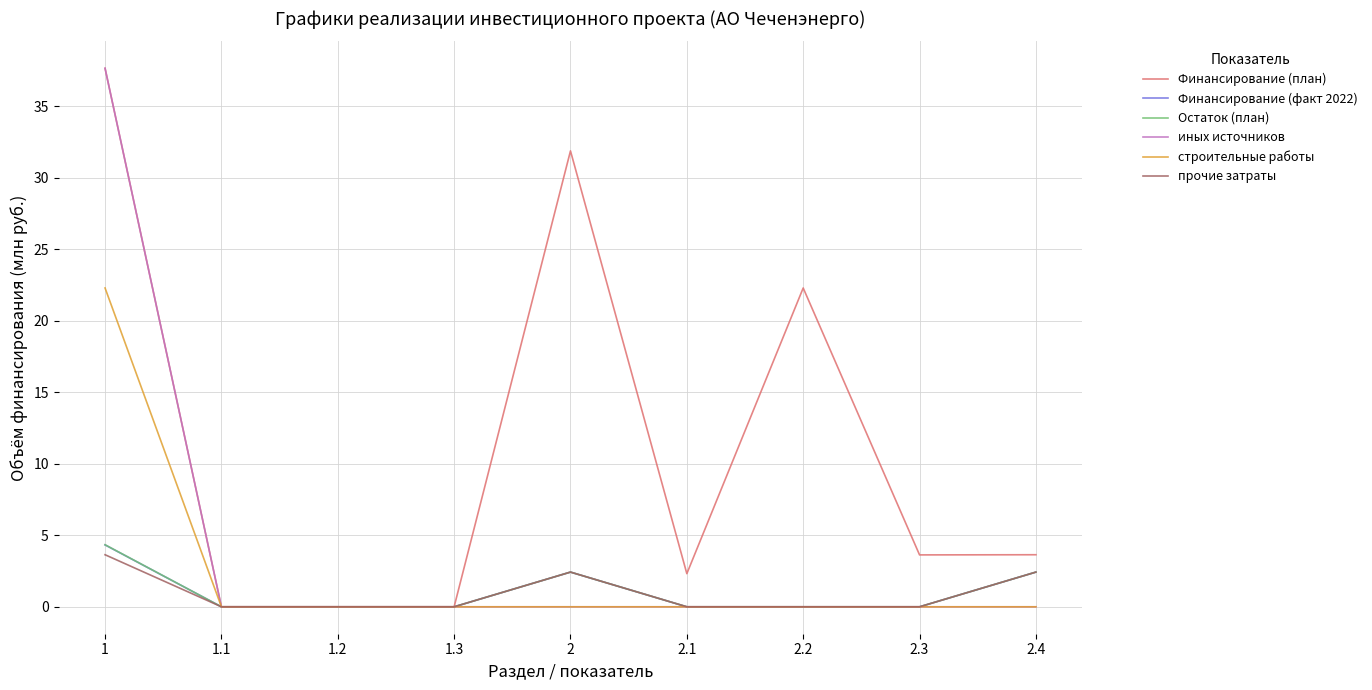

The value of Остаток (план) at 2 is 2.4. True or false?

True